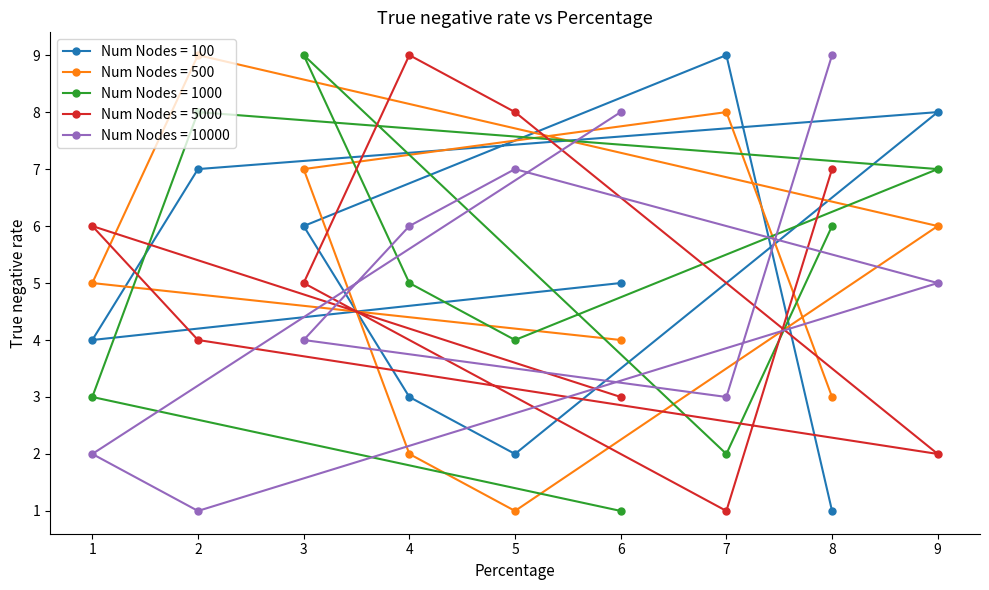

Is it true that Num Nodes = 1000 equals 8 at 4?

False